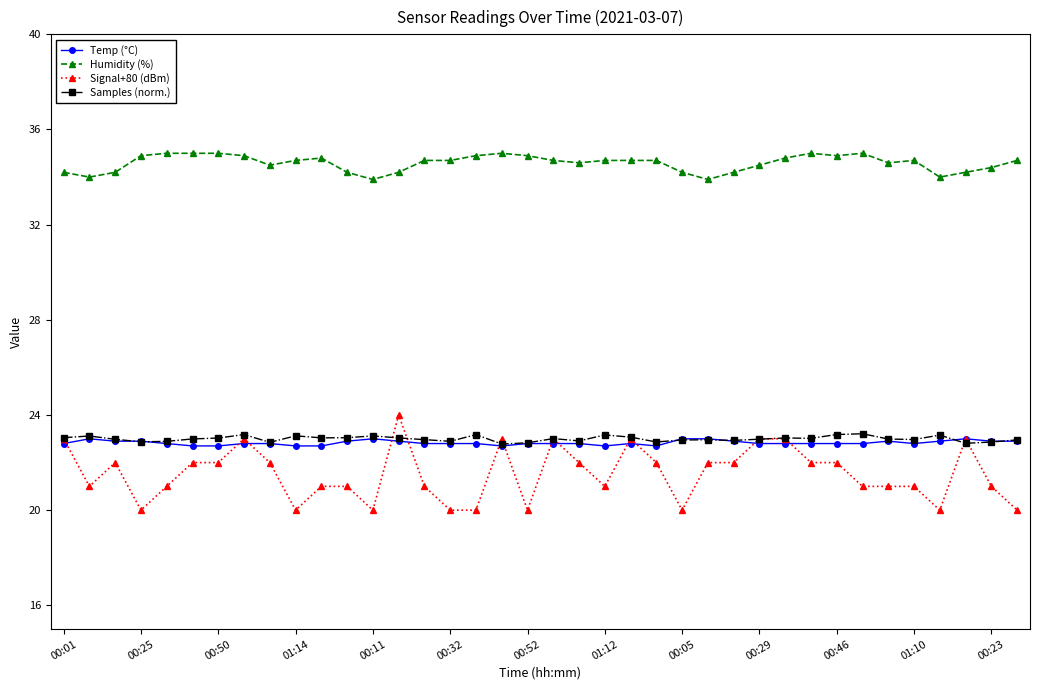

Which series has the largest total across all categories?

Humidity (%)